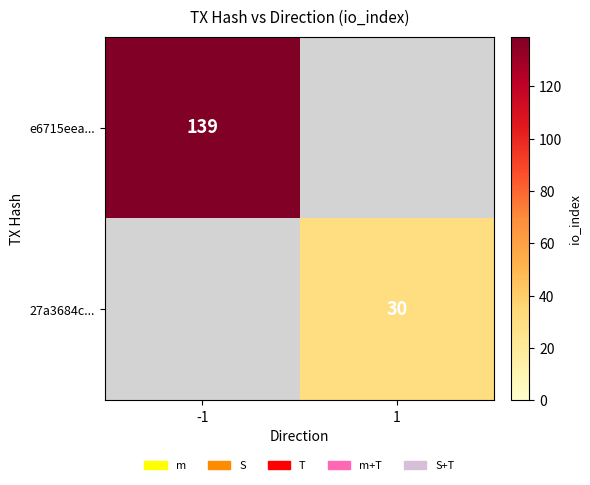

Is it true that 27a3684c... equals 30 at 1?

True